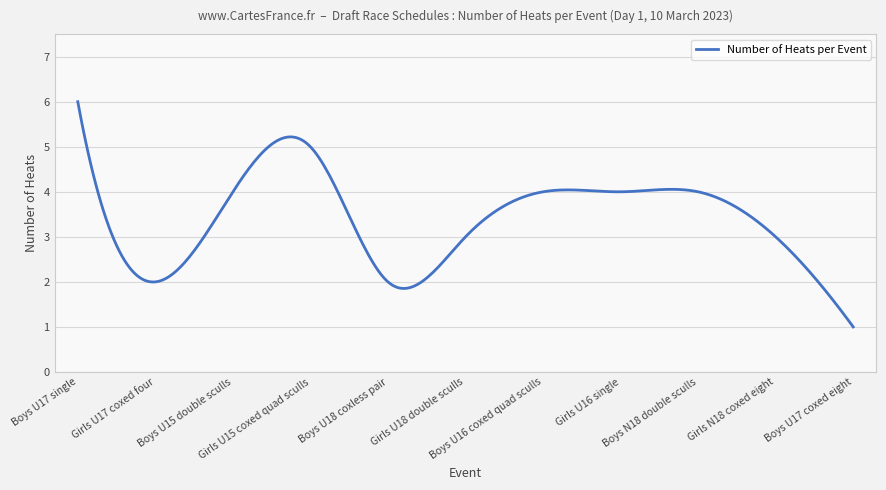

What is the sum of all values?

1017.7